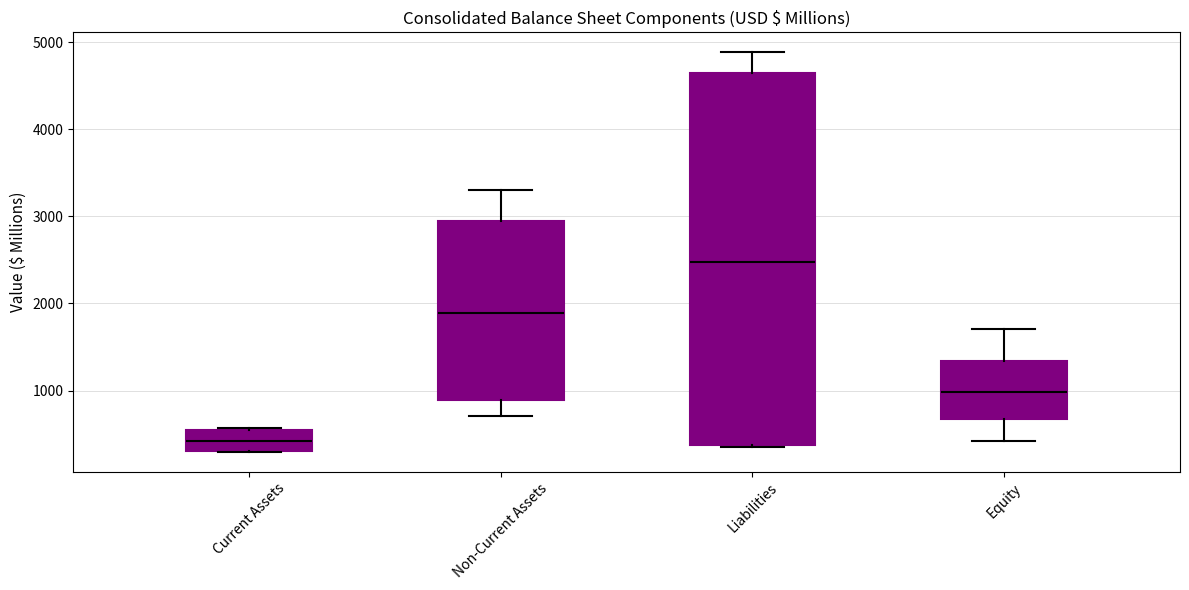

Where does the median line of the box for Non-Current Assets sit on the y-axis? The values are not printed on the chart, so give them approximately, as read against the axis.

1900